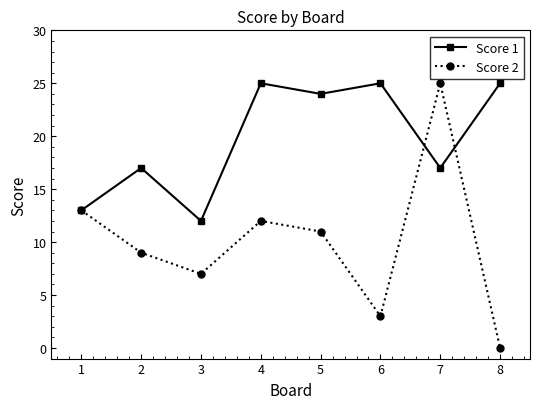

Is it true that Score 1 equals 25 at 8?

True